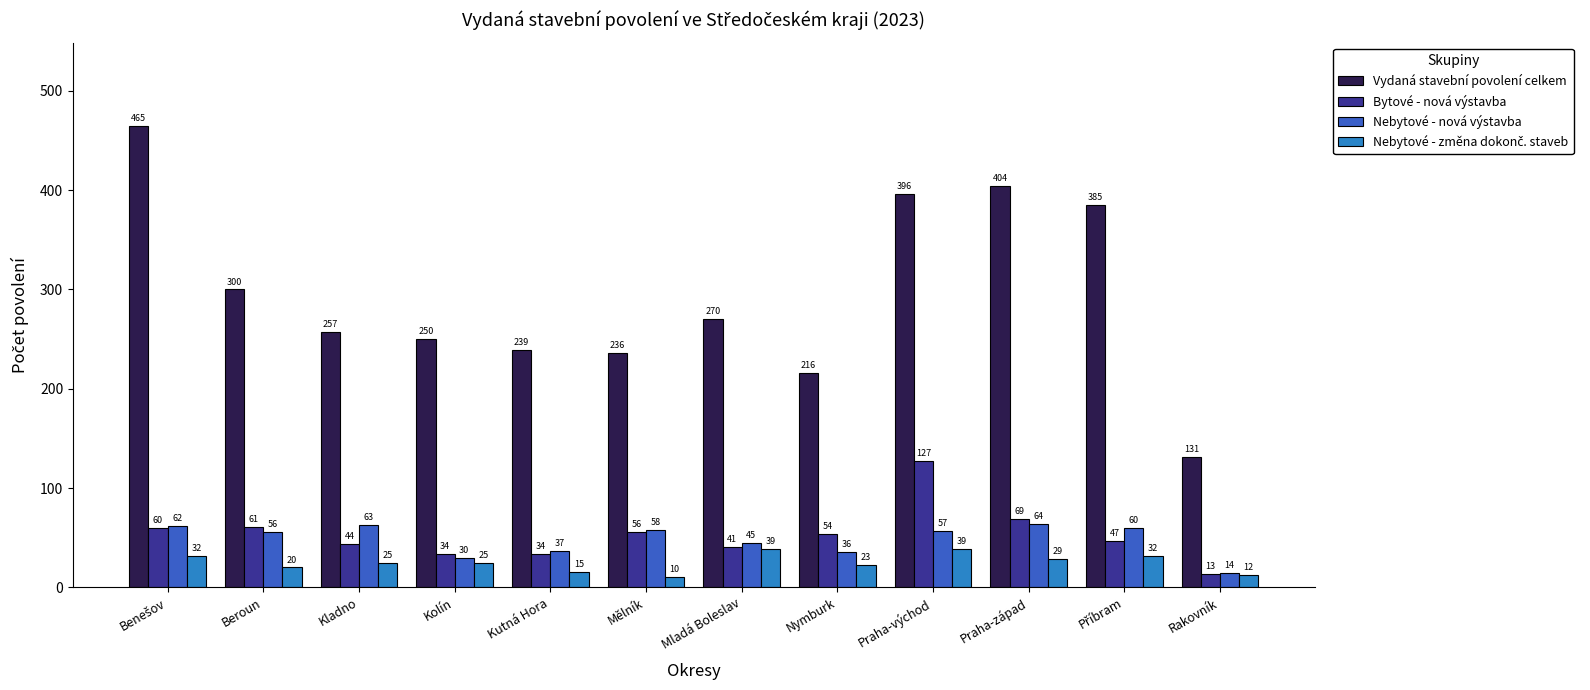

Which series has the largest total across all categories?

Vydaná stavební povolení celkem